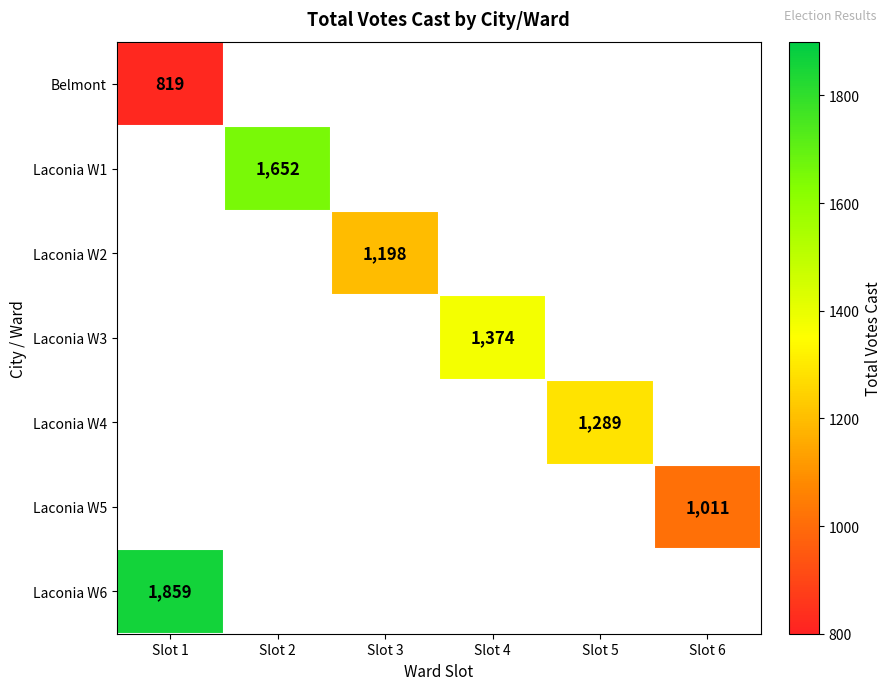

The value of Laconia W3 at Slot 4 is 2457. True or false?

False